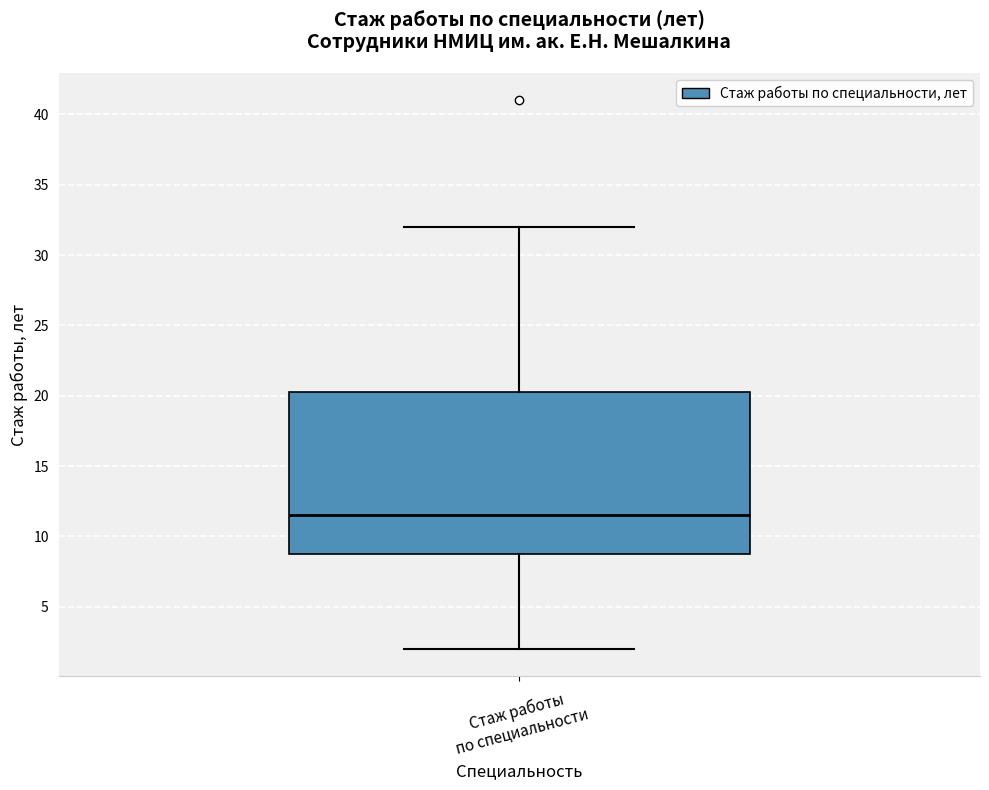

Read this box plot against the y-axis: the position of the median line, the range covered by the box, and the ends of both whiskers. The values are not printed on the chart, so give them approximately, as read against the axis.

median 11.5, box 9.0 to 20.5, whiskers 2.0 to 32.0